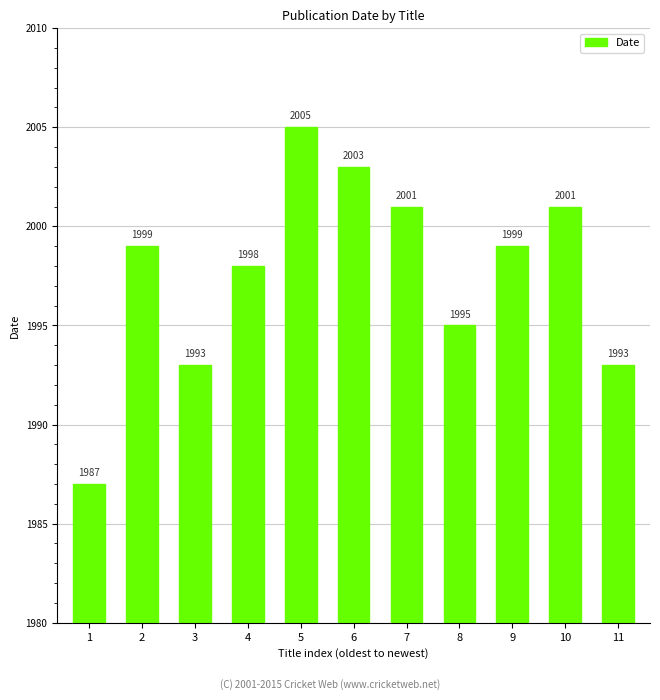

Reading left to right, transcribe all the data shown in this chart.

1987	1999	1993	1998	2005	2003	2001	1995	1999	2001	1993